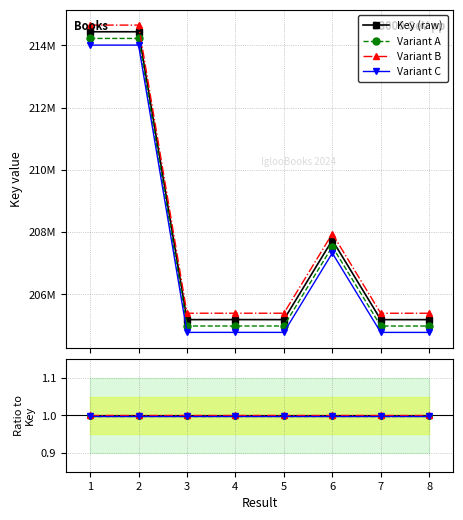

Does the chart have visible grid lines?

Yes